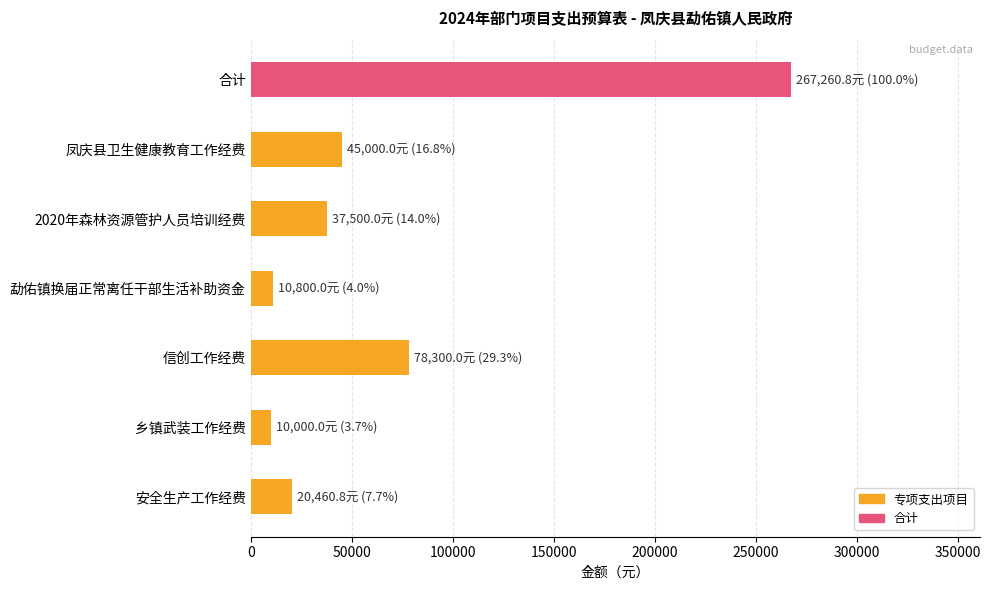

What is the approximate value at 乡镇武装工作经费?

10000.0